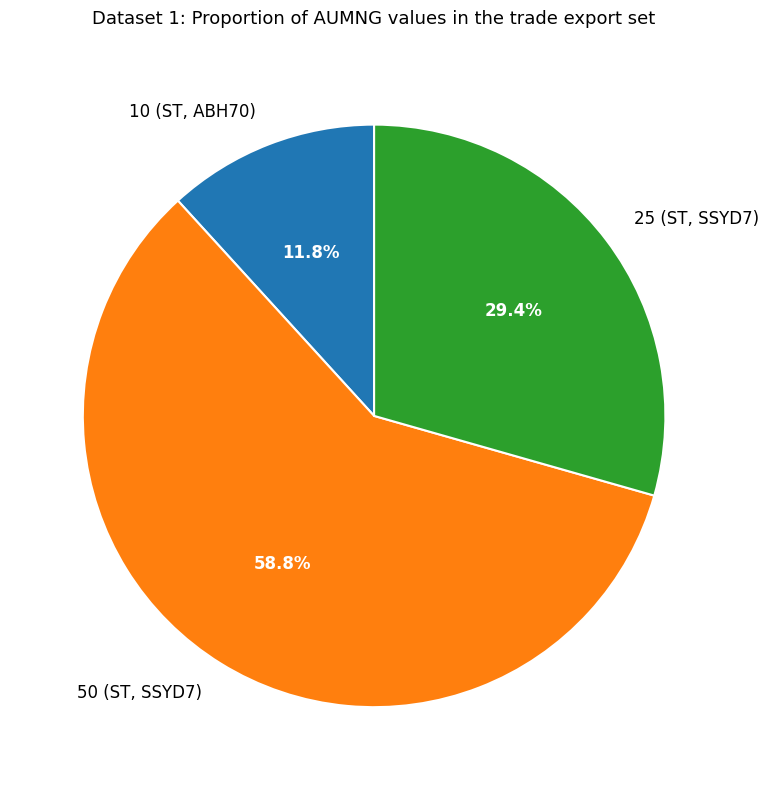

How many slices are in this pie chart?

3